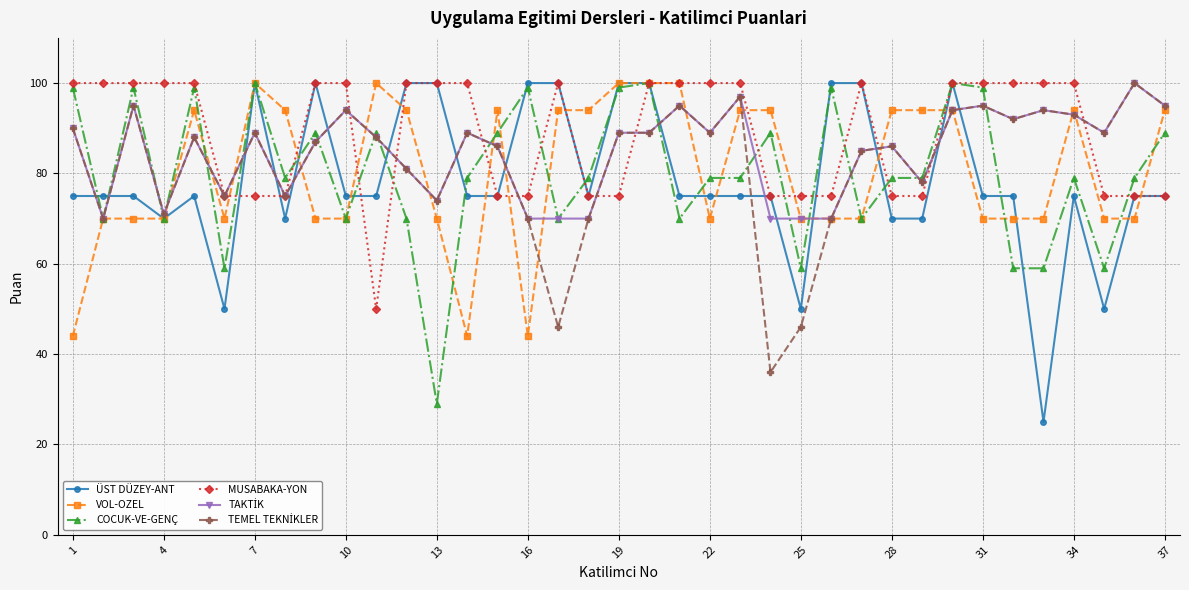

True or false: VOL-OZEL has more than 1 points higher than both neighbors.

True